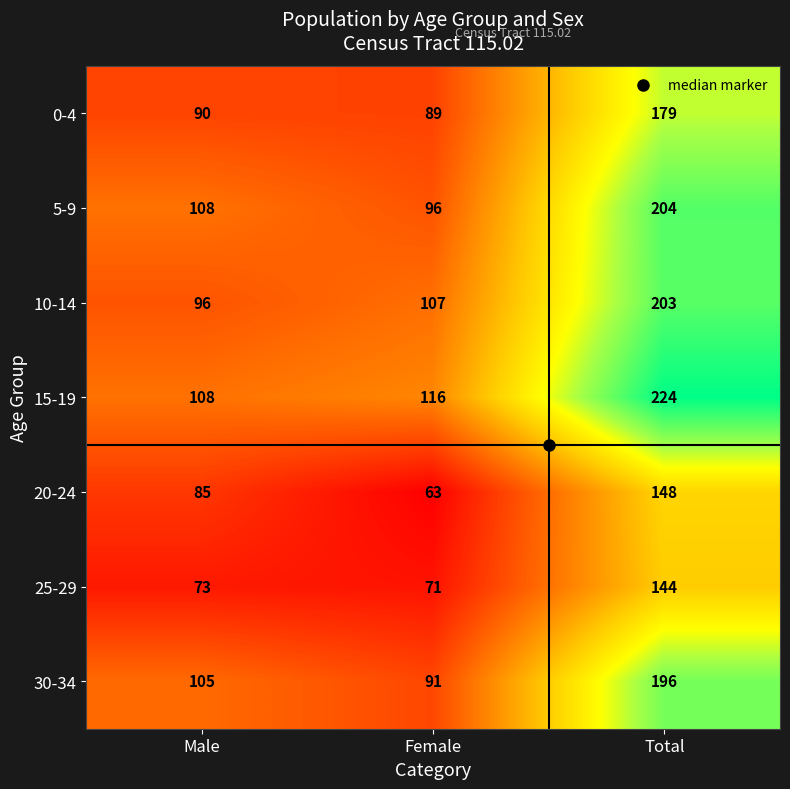

At Female, list the series in order from smallest to largest.

20-24, 25-29, 0-4, 30-34, 5-9, 10-14, 15-19